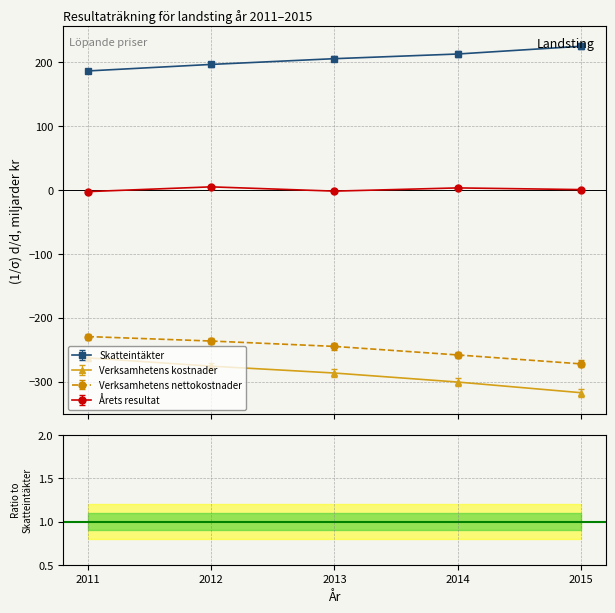

How many values in the Verksamhetens nettokostnader series are below -240?

3